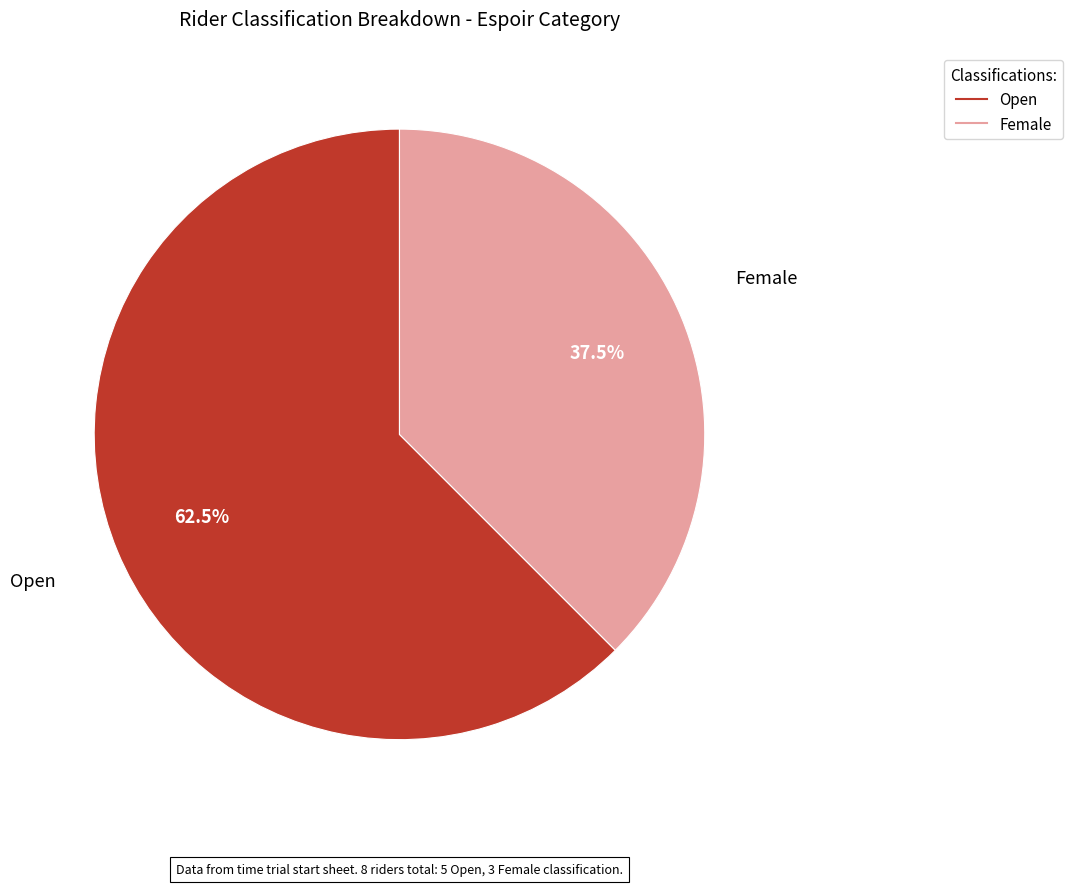

Is the sum of Open and Female greater than half?

Yes